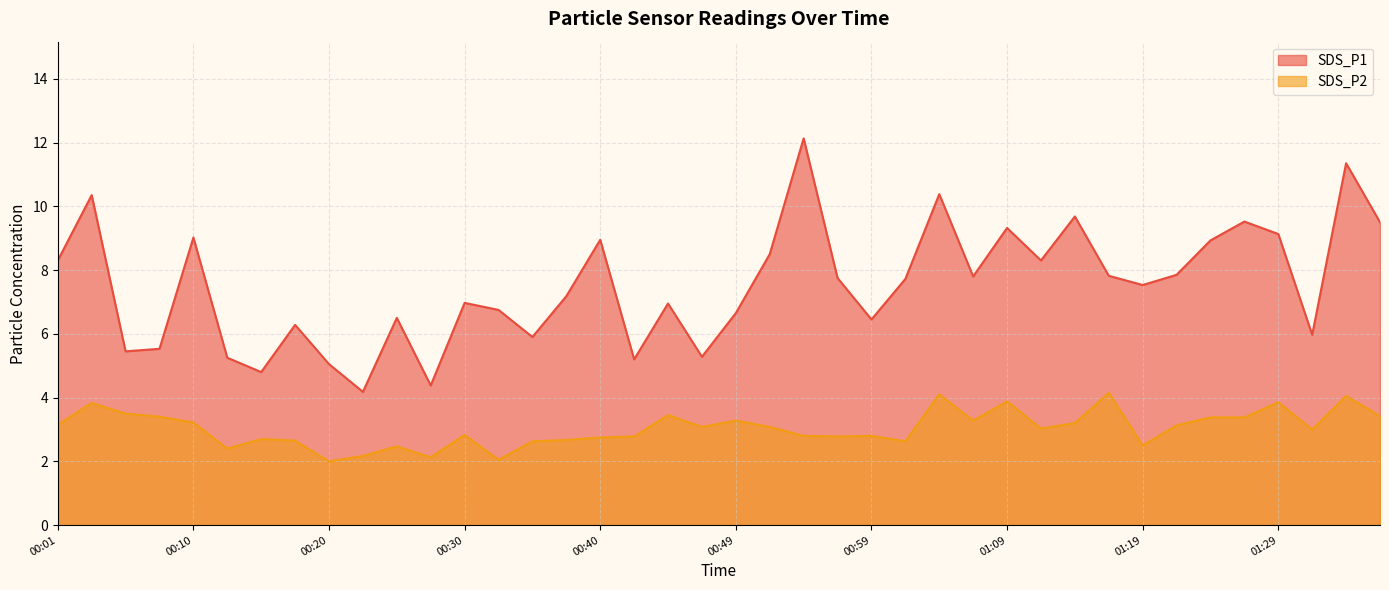

At how many categories does at least one series exceed 11?

2